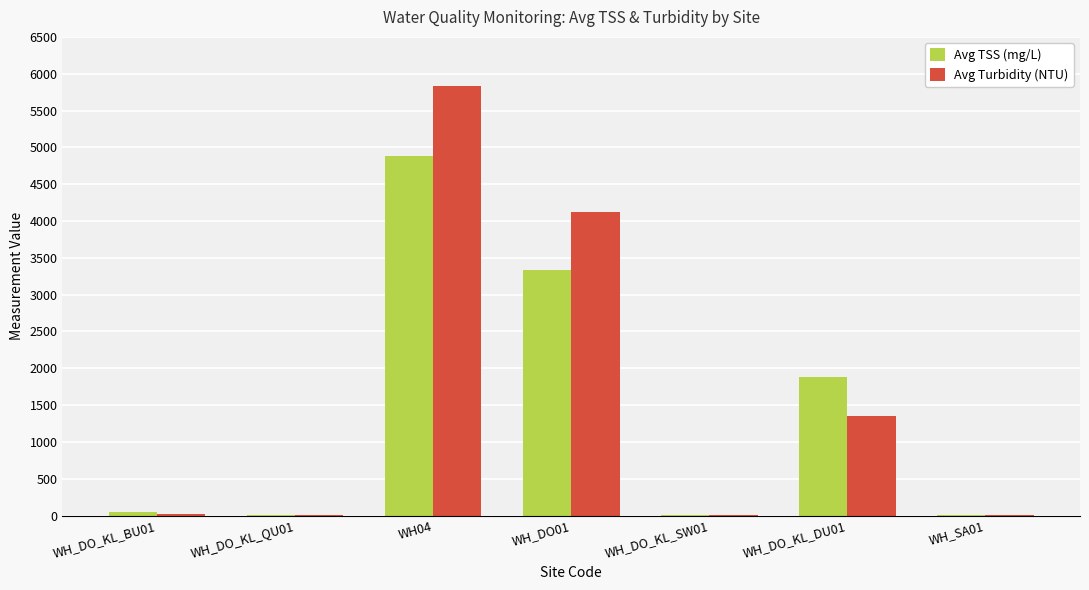

What is the approximate value of Avg TSS (mg/L) at WH_DO_KL_QU01?

3.5